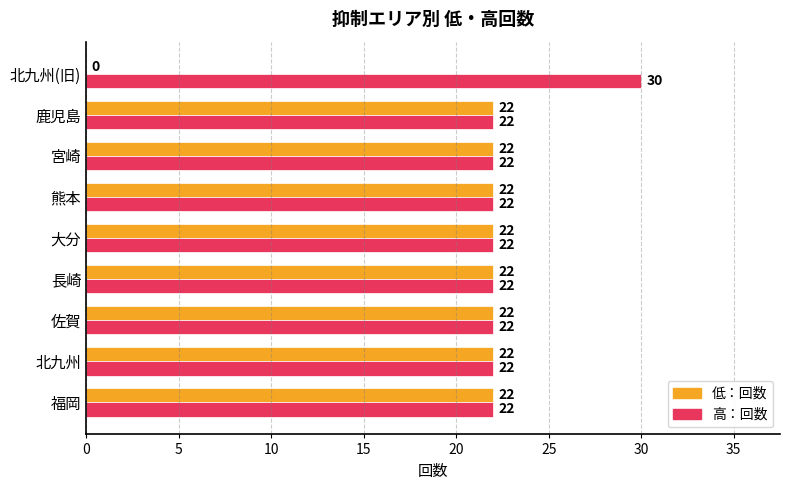

What is the sum of all 低：回数 values?

176